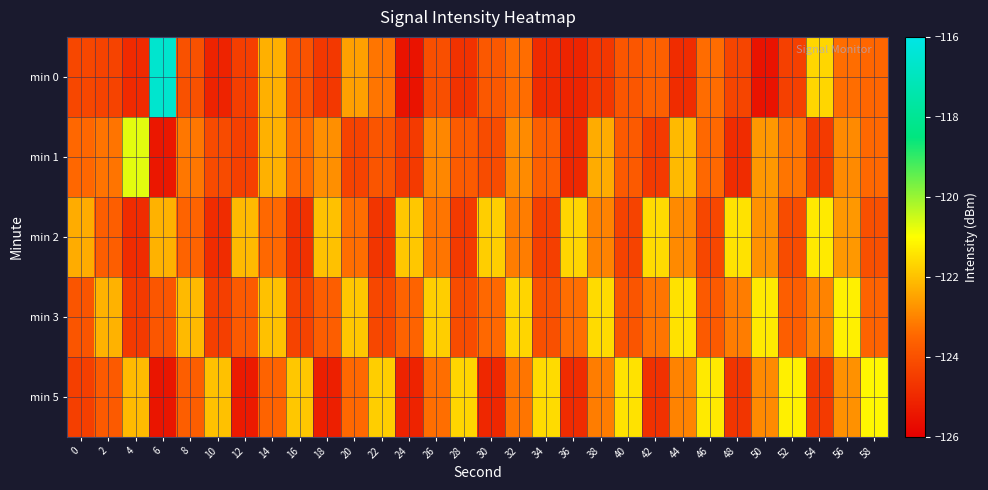

What is the difference between the highest and lowest values at 20?

2.4